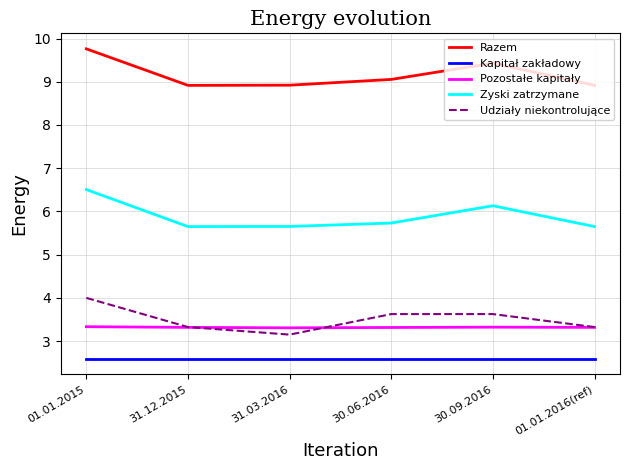

Is it true that Kapitał zakładowy equals 2.6 at 01.01.2016(ref)?

True